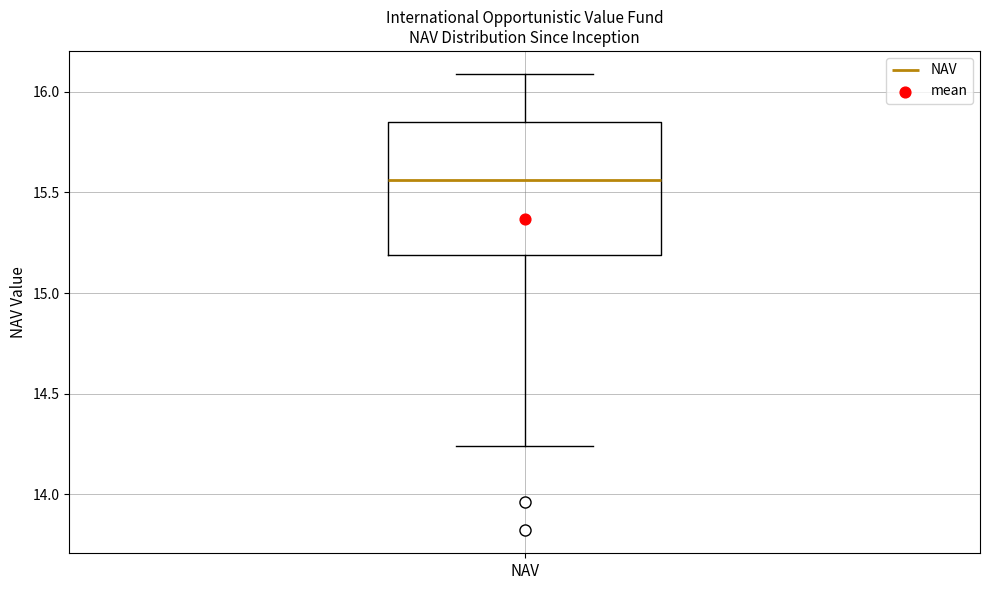

Where does the median line of the box for NAV sit on the y-axis? The values are not printed on the chart, so give them approximately, as read against the axis.

15.55